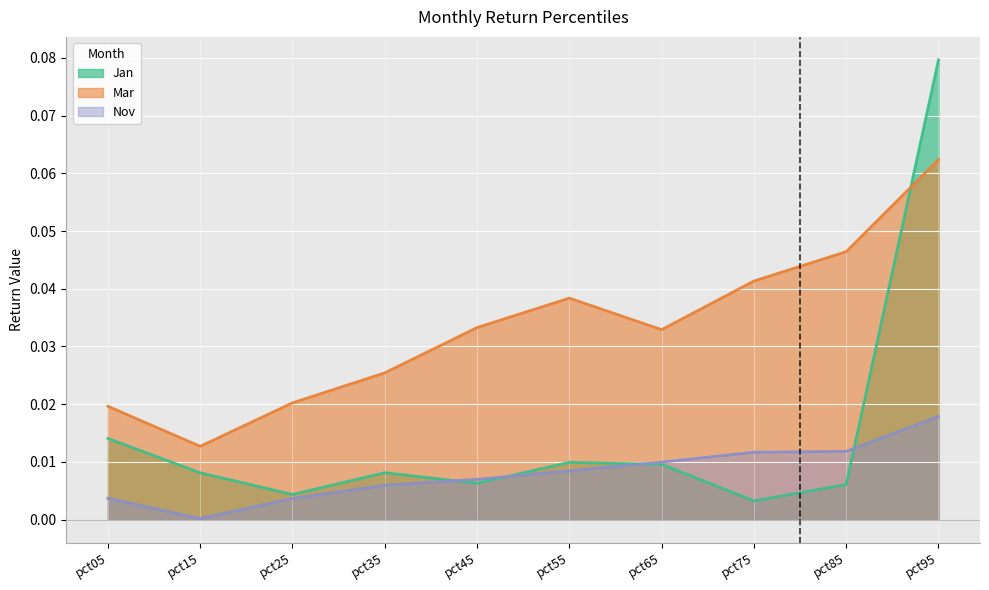

True or false: Mar has more than 0 points higher than both neighbors.

True